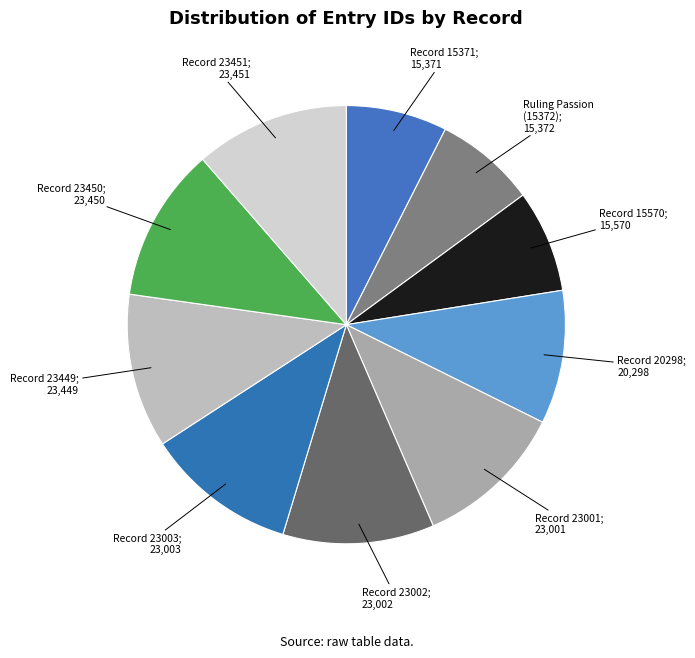

How many segments does this pie chart have?

10